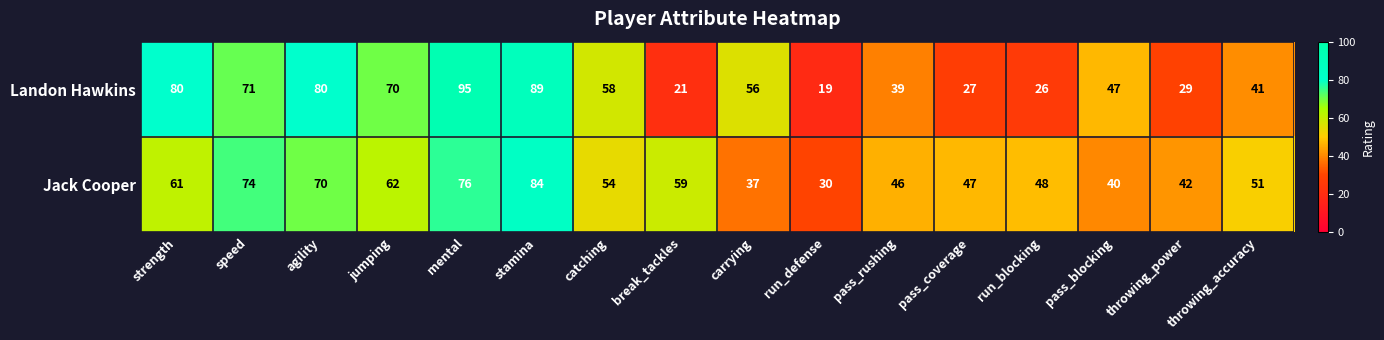

List the series in order of their peak value, lowest first.

Jack Cooper, Landon Hawkins